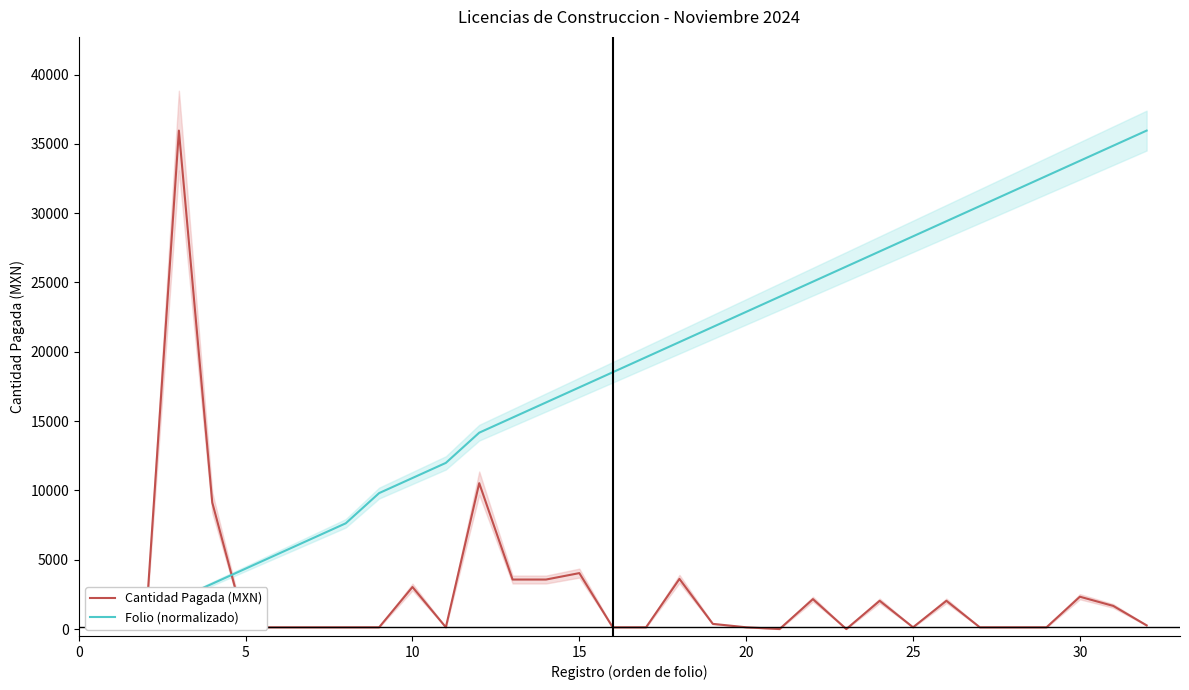

What is the sum of all Folio (normalizado) values?

589424.3